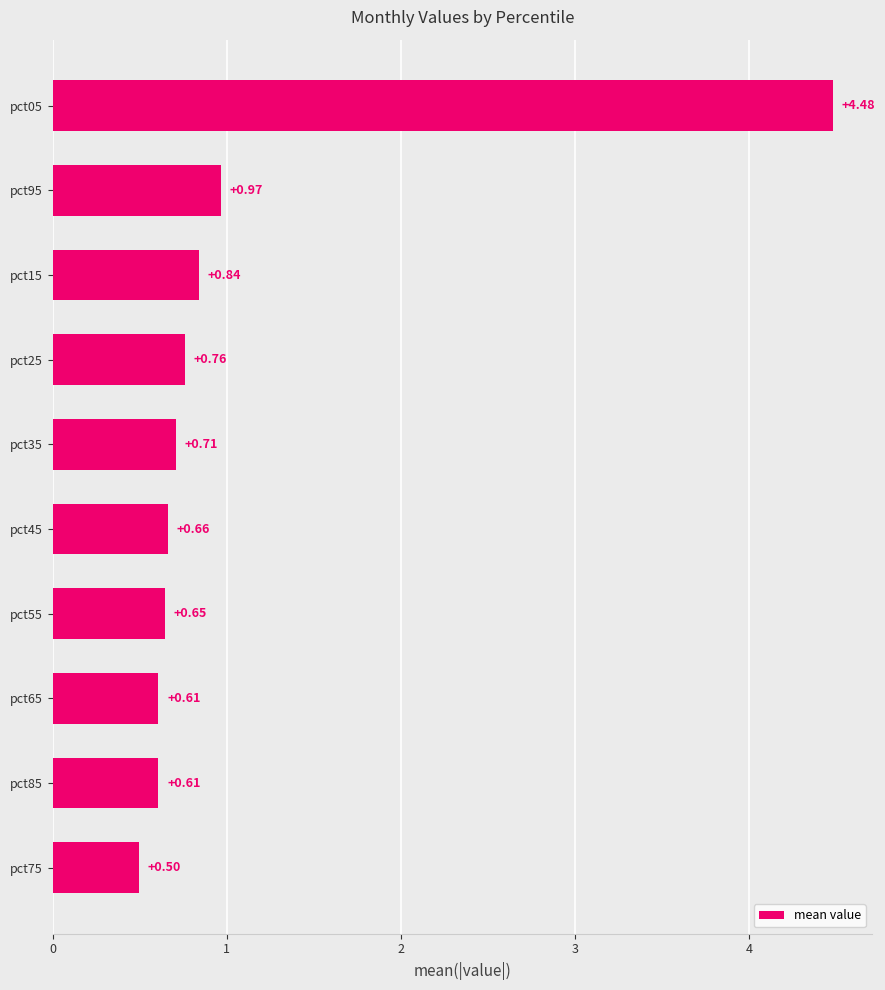

Where is the data nearest to the value 2?

pct95